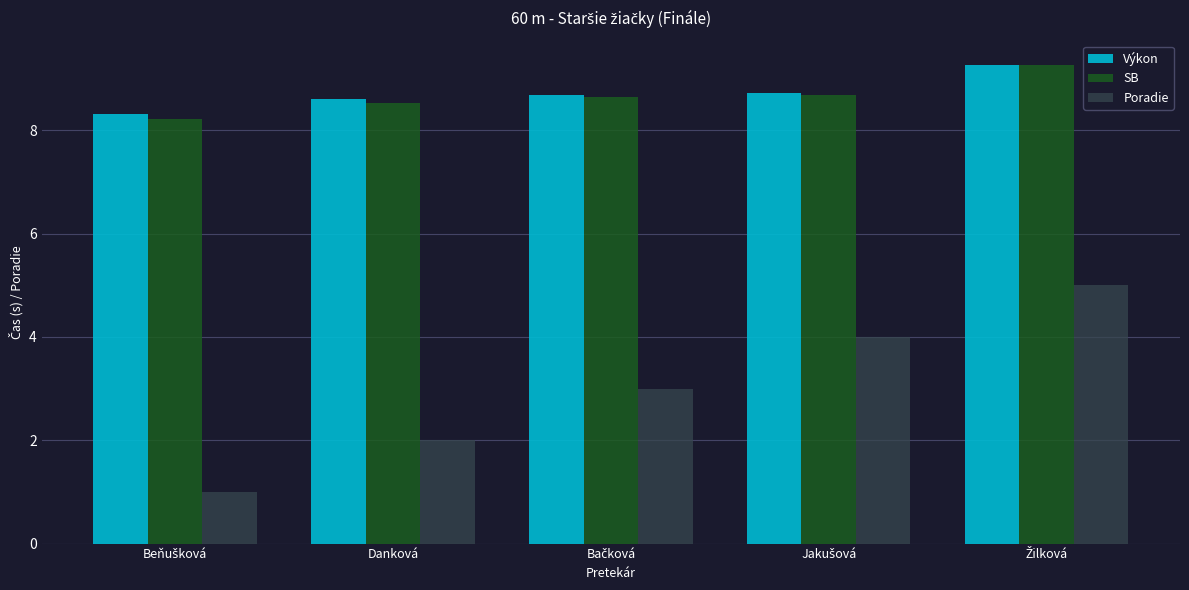

At how many categories does at least one series exceed 2?

5